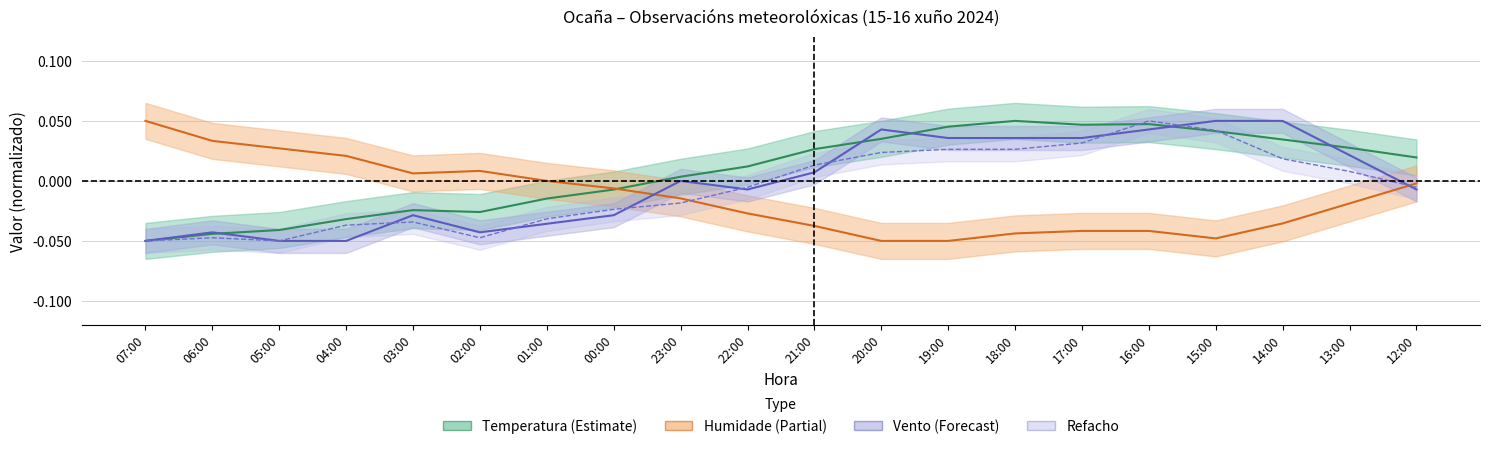

After their last crossing, which series has the higher values: Vento or Temperatura?

Temperatura